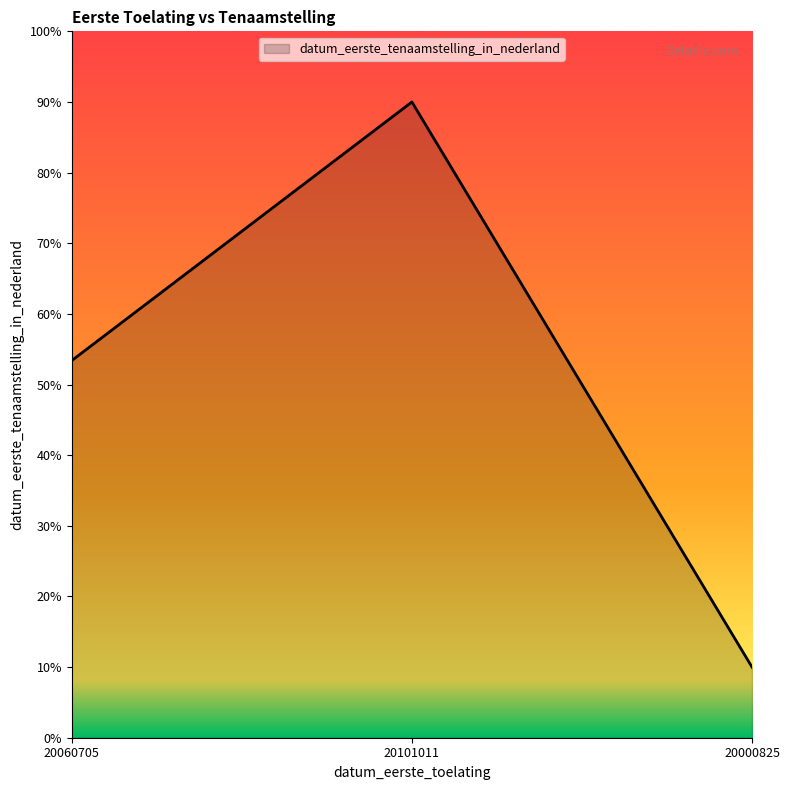

What is the change in value from 20060705 to 20101011?

+36.6